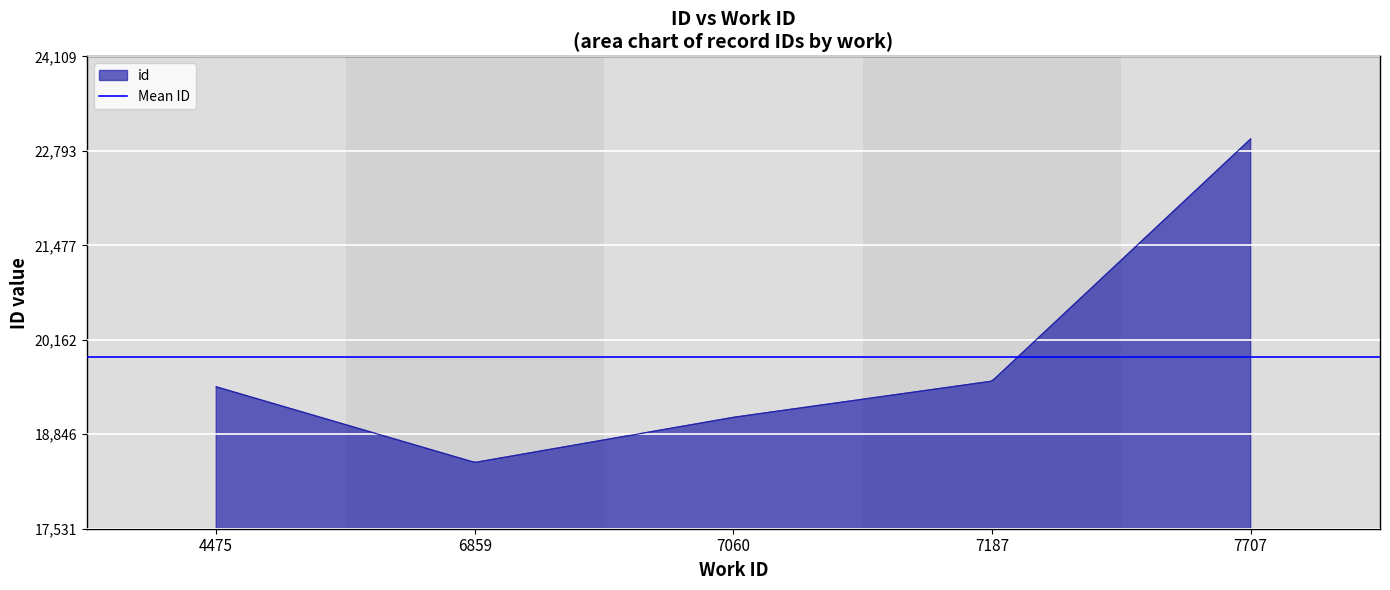

True or false: the data shows 30079 at 7060.

False